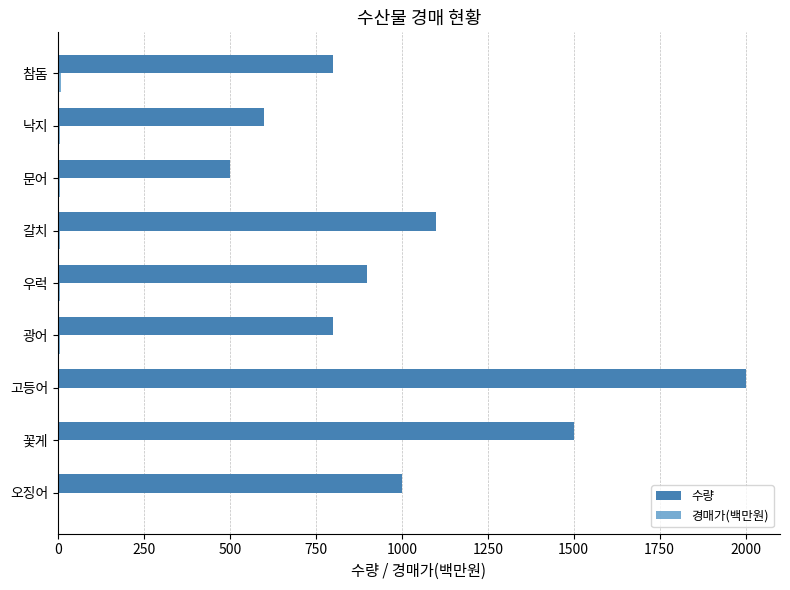

Count the number of data series in this chart.

2